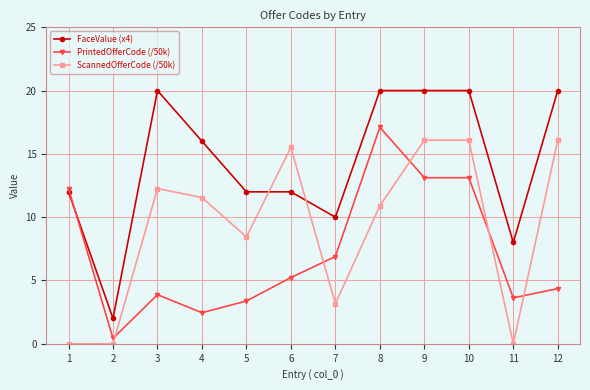

What are all the series names shown in the legend?

FaceValue (x4), PrintedOfferCode (/50k), ScannedOfferCode (/50k)